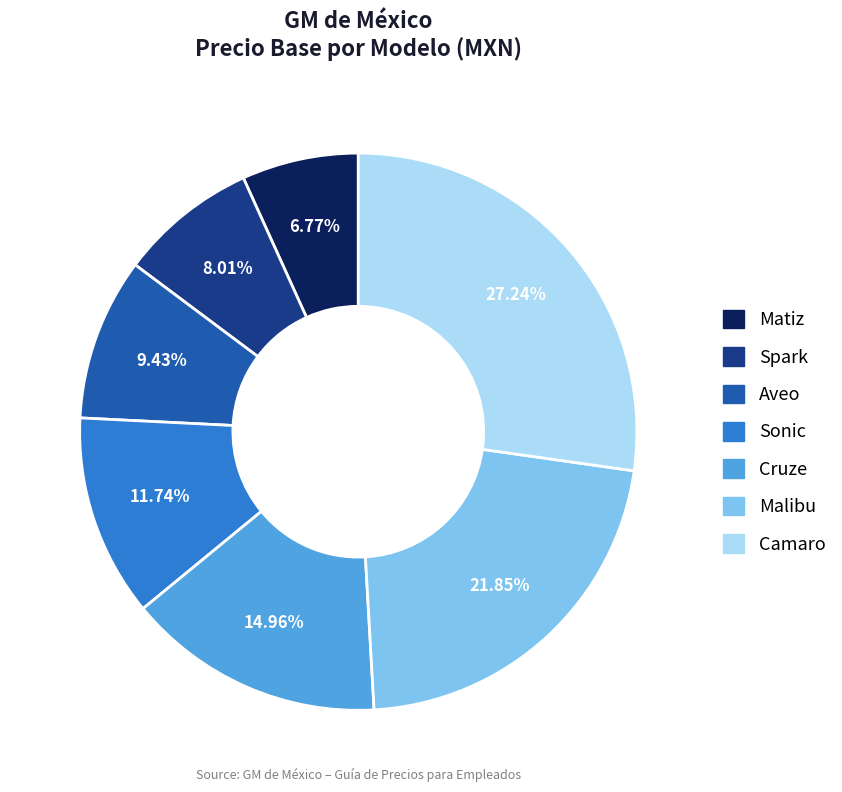

How many slices are in this pie chart?

7